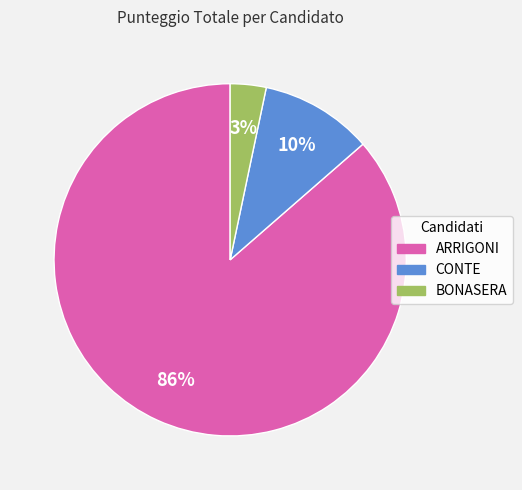

True or false: ARRIGONI accounts for 86% of the total.

True